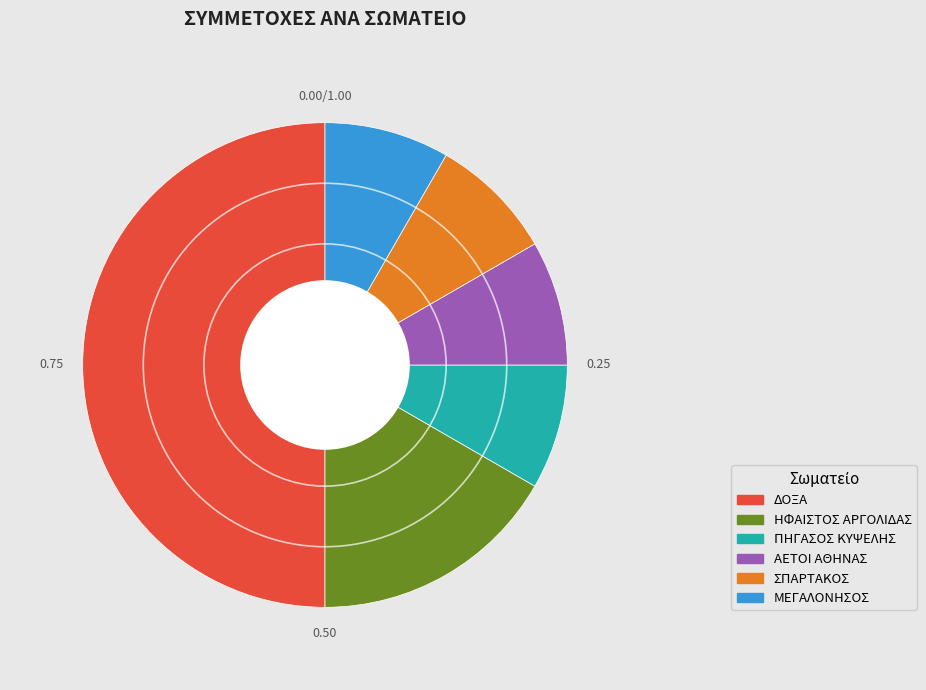

The ΜΕΓΑΛΟΝΗΣΟΣ slice represents 19% of the pie. True or false?

False